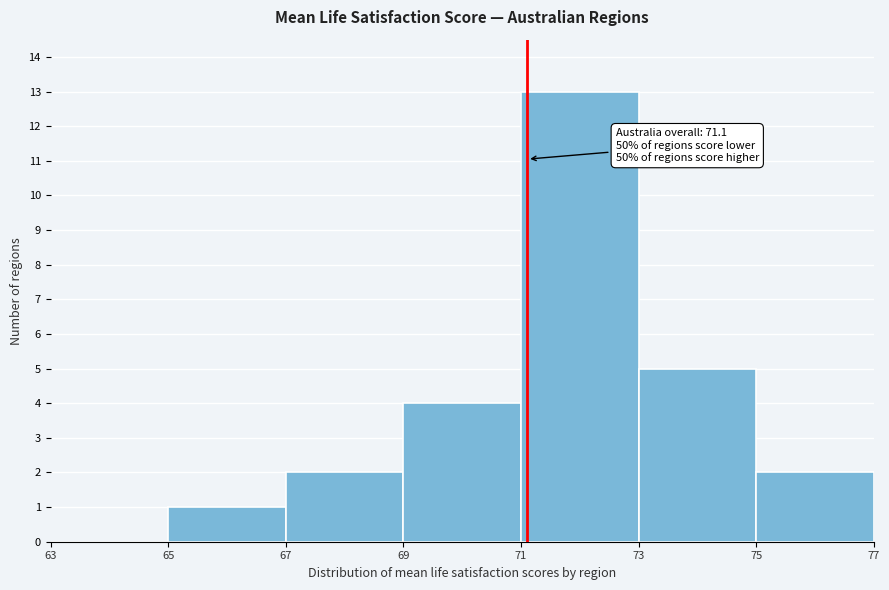

Over which range of the x-axis is the bar tallest?

71 to 73